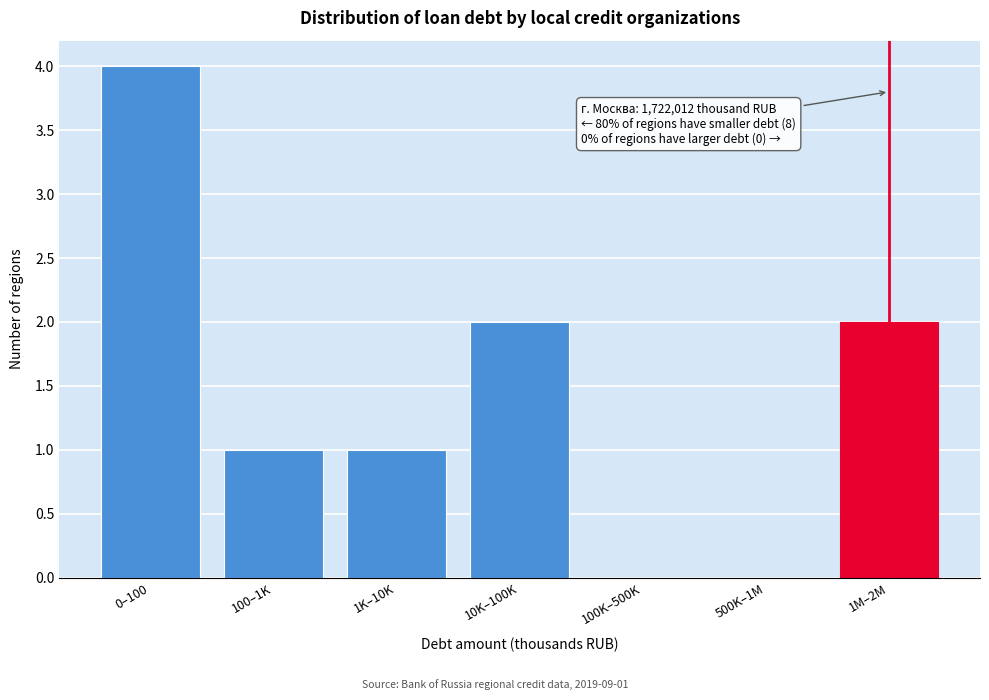

Reading right to left, what are all the values shown in this chart?

1M–2M=2	500K–1M=0	100K–500K=0	10K–100K=2	1K–10K=1	100–1K=1	0–100=4